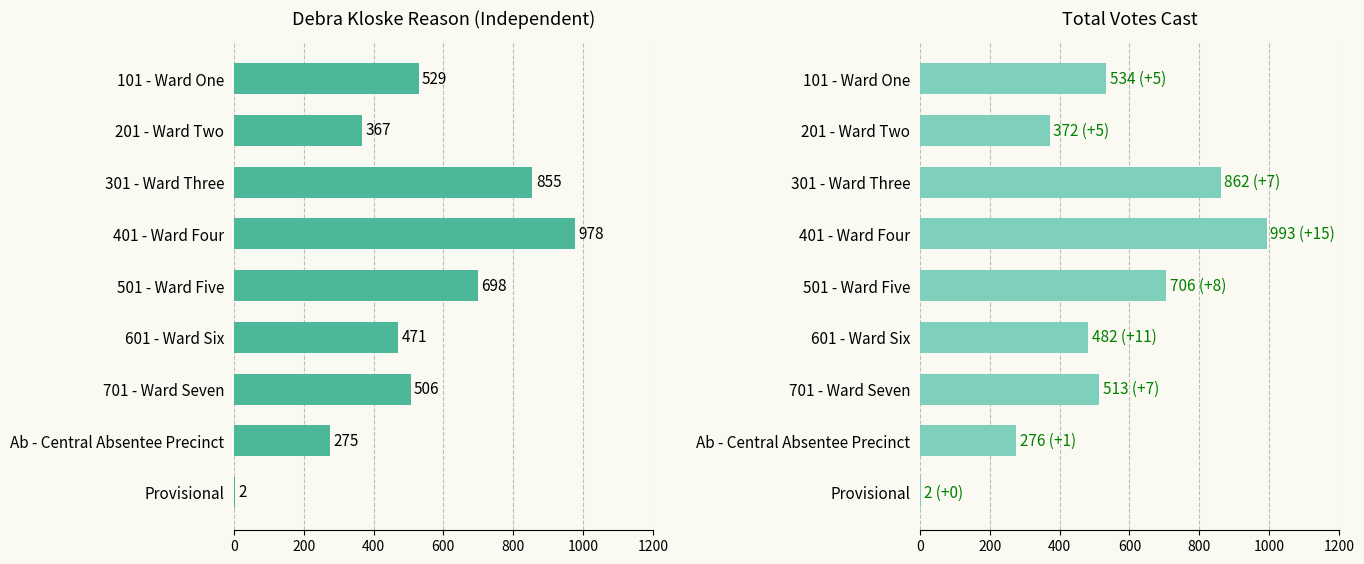

The value of Debra Kloske Reason at 401 - Ward Four is 1670. True or false?

False